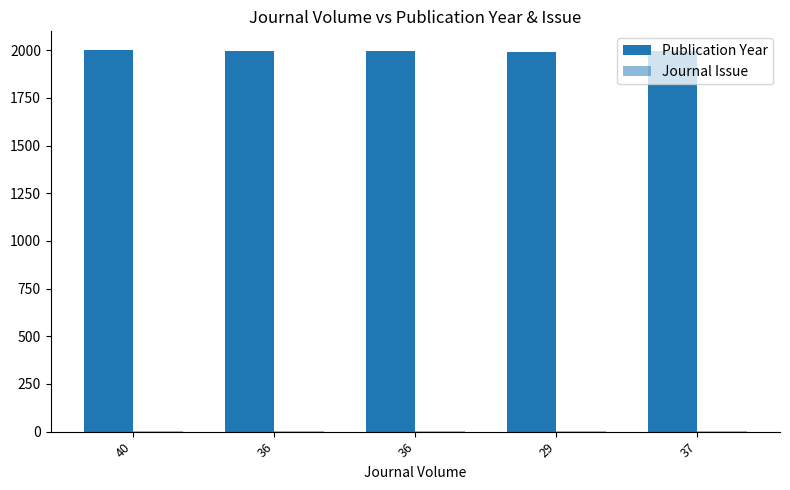

What is the sum of the Publication Year values at 36 and 29?

3983